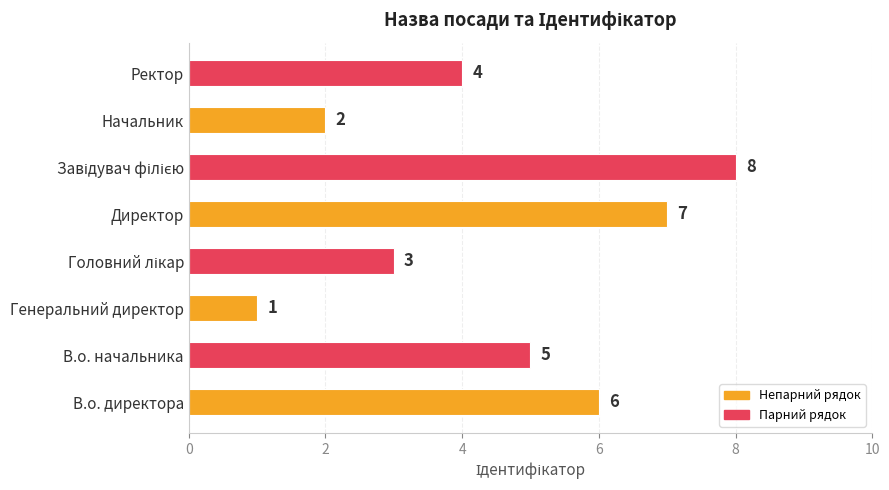

How many data points does each series have?

8